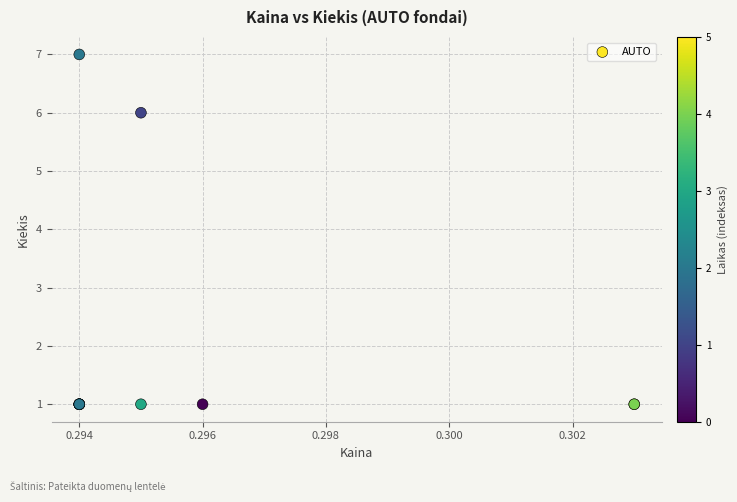

What Y value in the scatter plot is closest to 4?

6